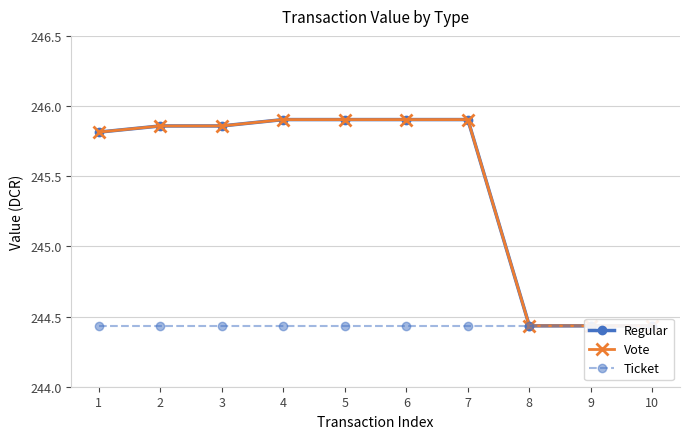

True or false: Ticket and Vote intersect in this chart.

False